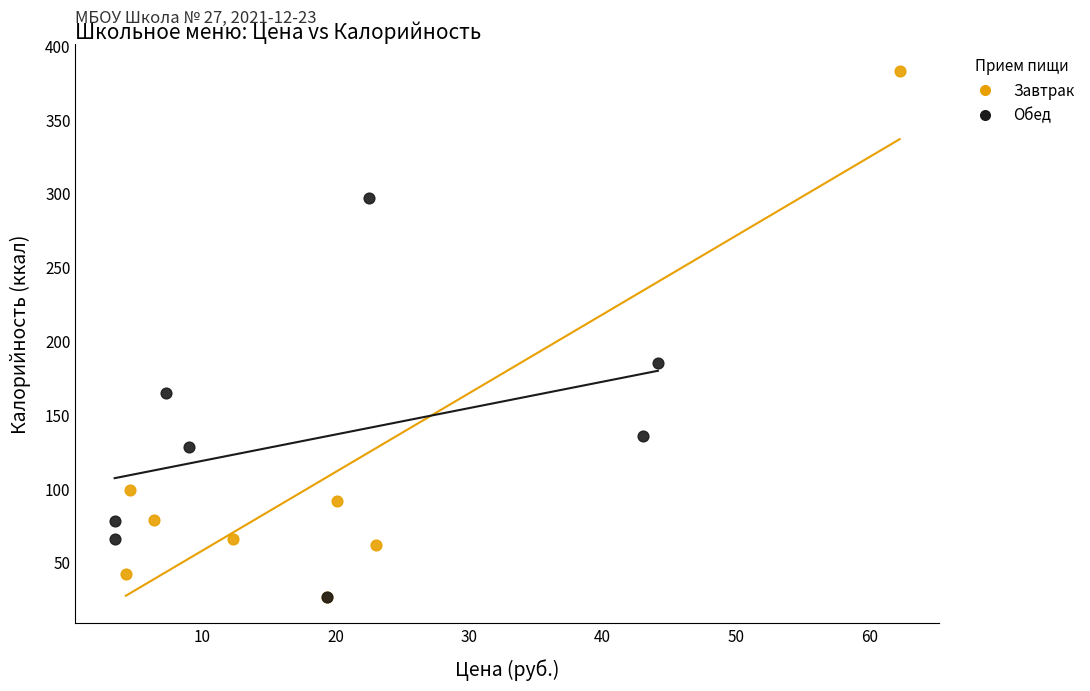

Which series has the largest Y range (max minus min)?

Завтрак